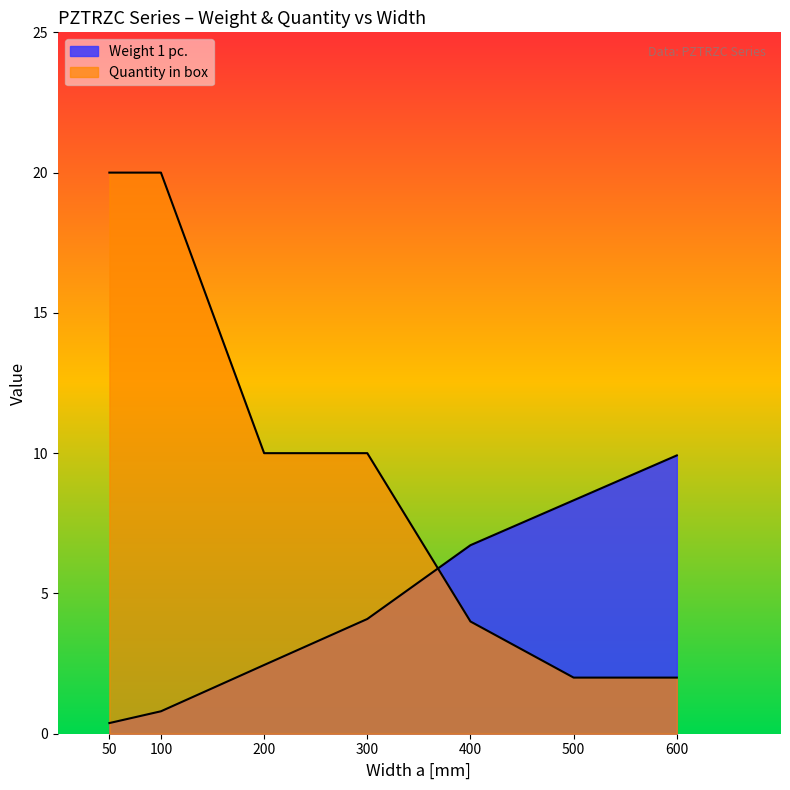

What is the sum of the Weight 1 pc. values at 500 and 100?

9.1